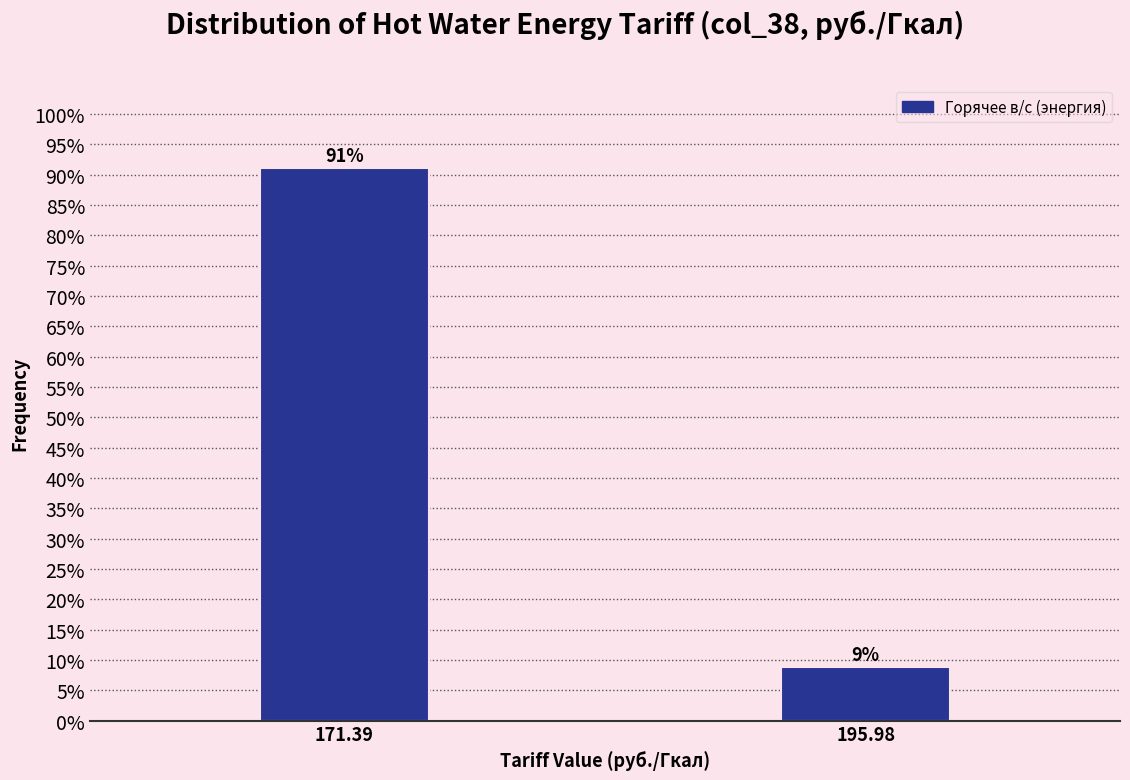

Between 195.98 and 171.39, which is larger?

171.39